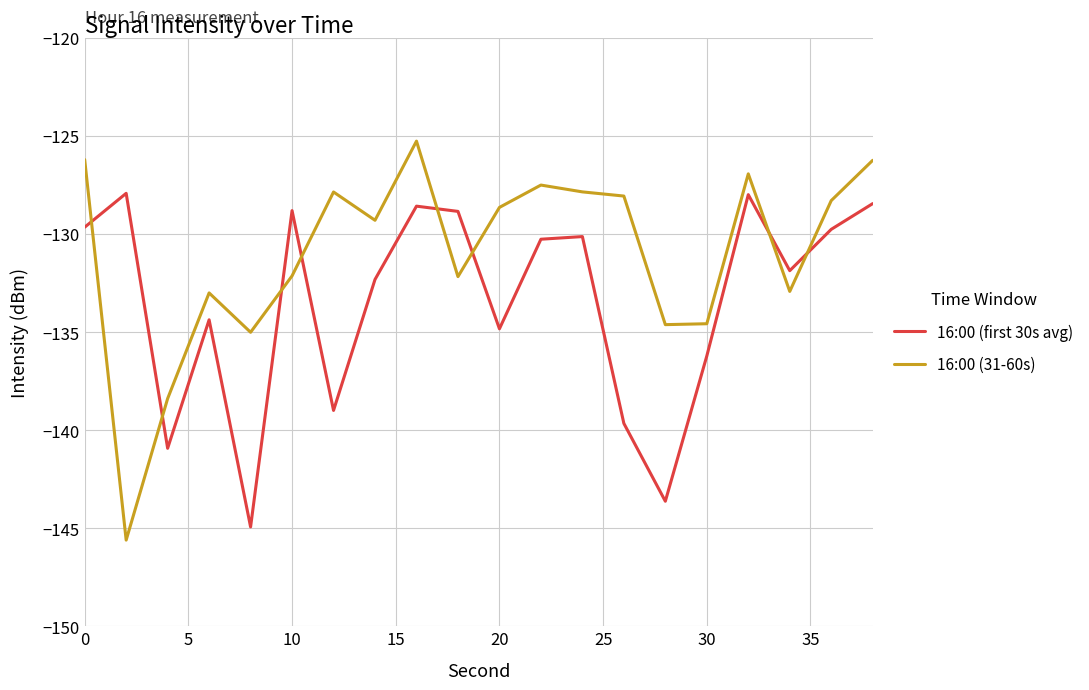

Rank the series by their average value, from highest to lowest.

16:00 (31-60s), 16:00 (first 30s avg)